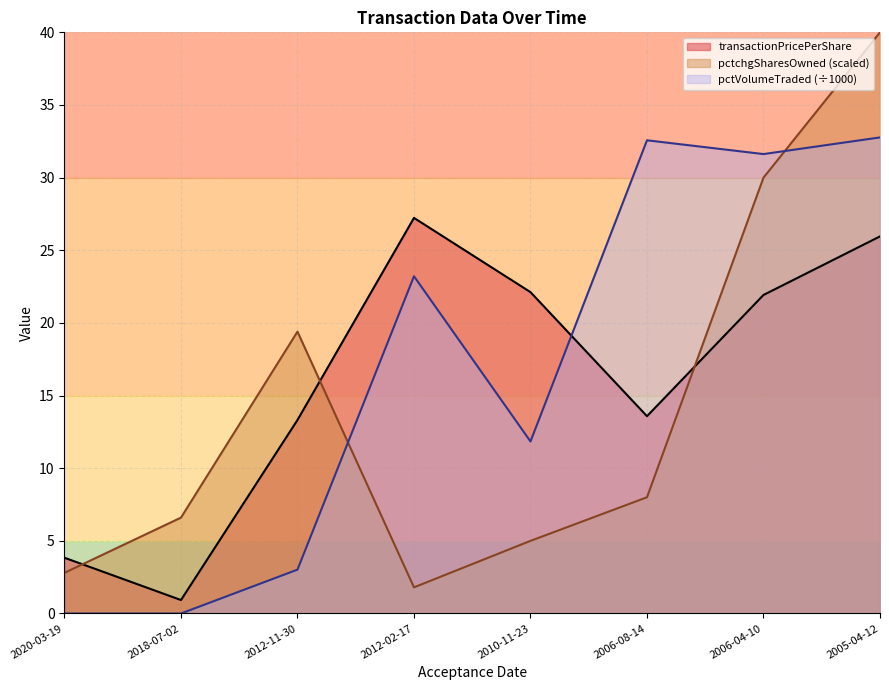

Which series has the largest range (max minus min)?

pctchgSharesOwned (scaled)